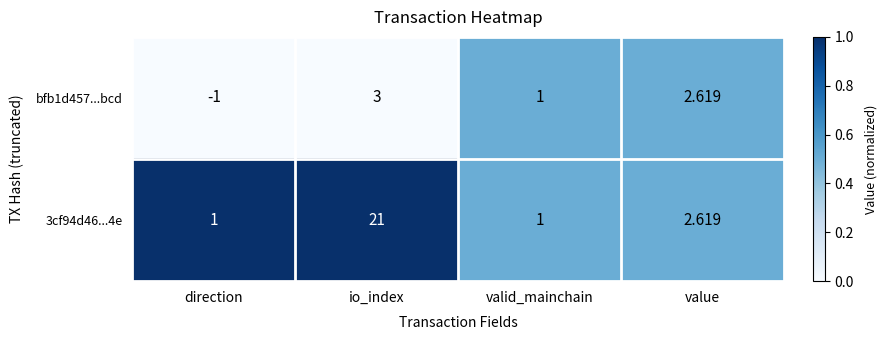

At which category is the sum across all series the highest?

io_index